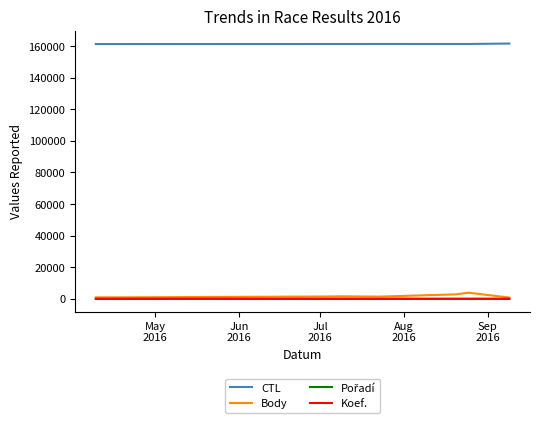

What is the greatest value displayed?

161612